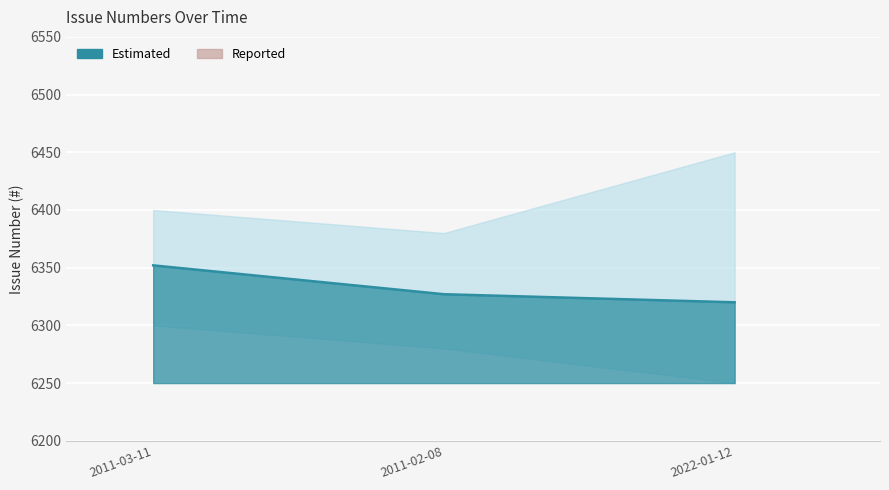

Where is the data nearest to the value 6336?

2011-02-08